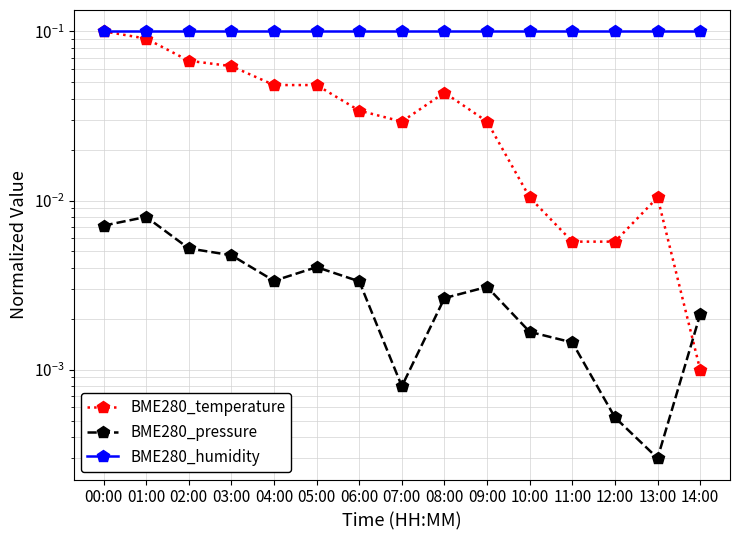

The BME280_pressure series shows 0.0 at 06:00. True or false?

False